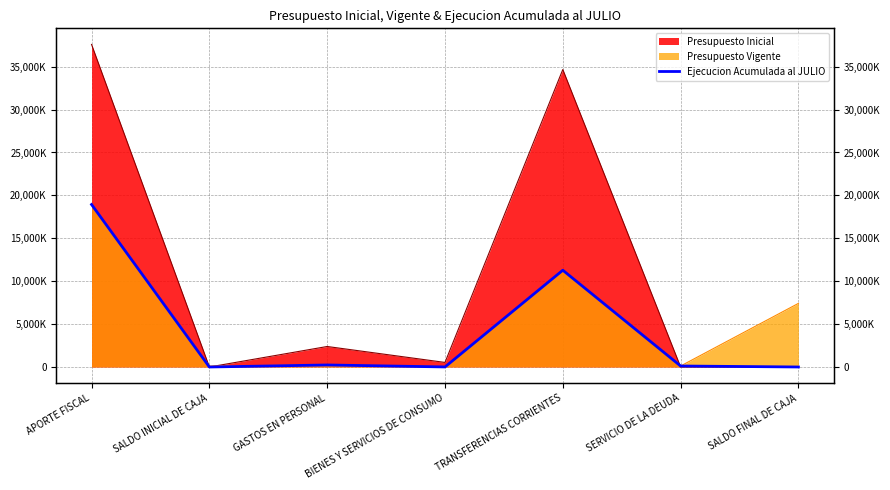

True or false: the data shows 115200 at SERVICIO DE LA DEUDA.

True